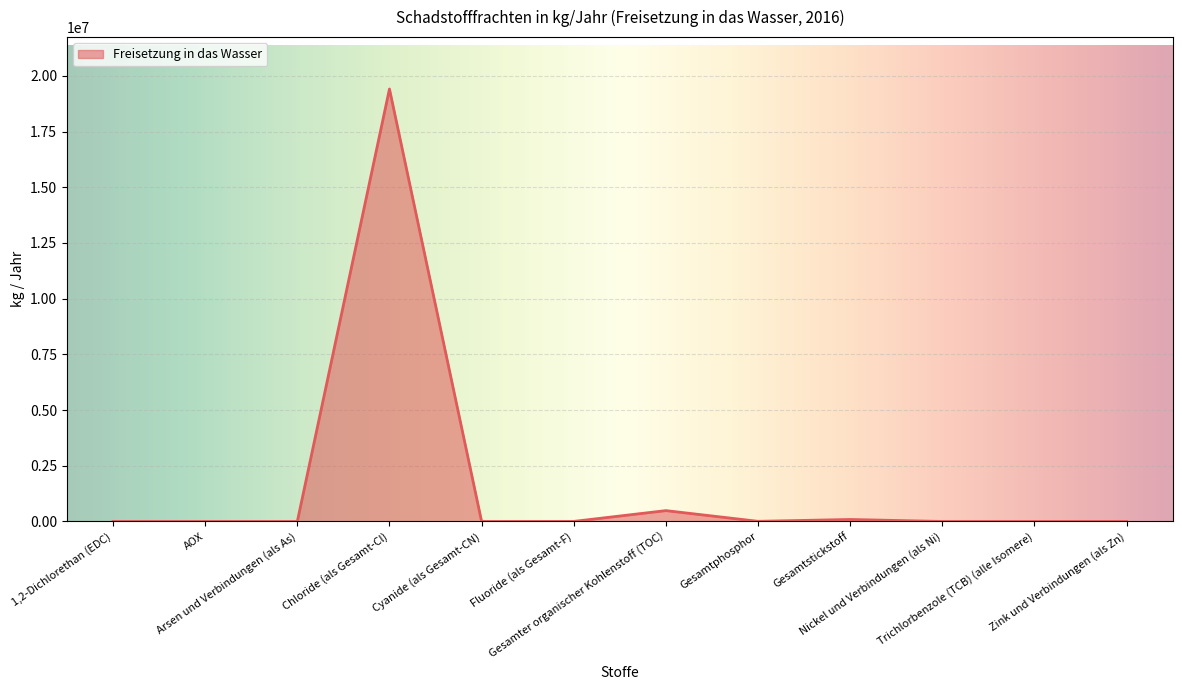

Which has a higher value, Gesamtstickstoff or Gesamter organischer Kohlenstoff (TOC)?

Gesamter organischer Kohlenstoff (TOC)